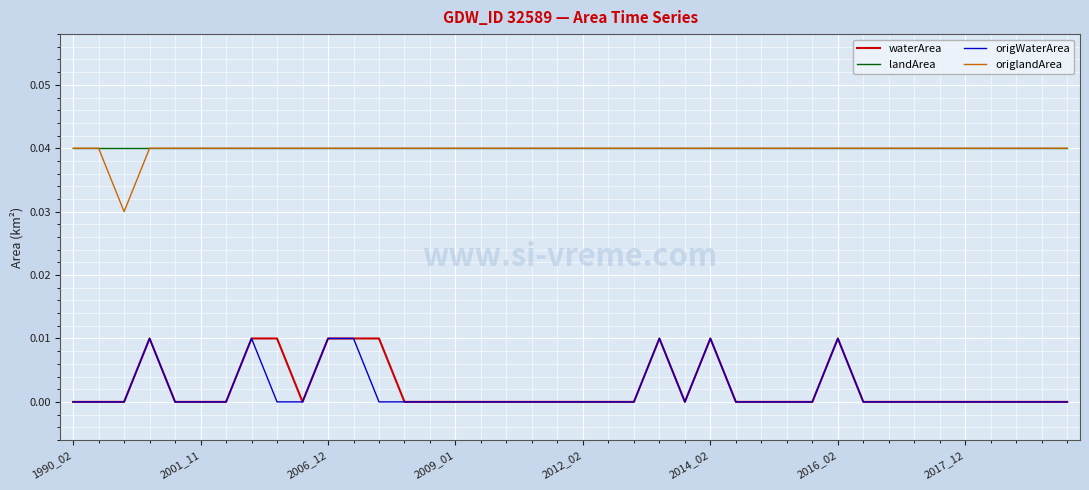

True or false: landArea and origWaterArea intersect in this chart.

False